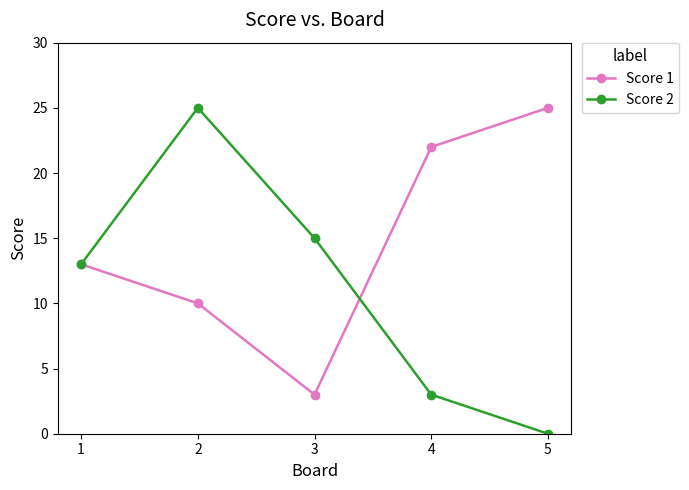

Reading left to right, list all the values displayed in this chart.

Score 1: 1=13	2=10	3=3	4=22	5=25
Score 2: 1=13	2=25	3=15	4=3	5=0